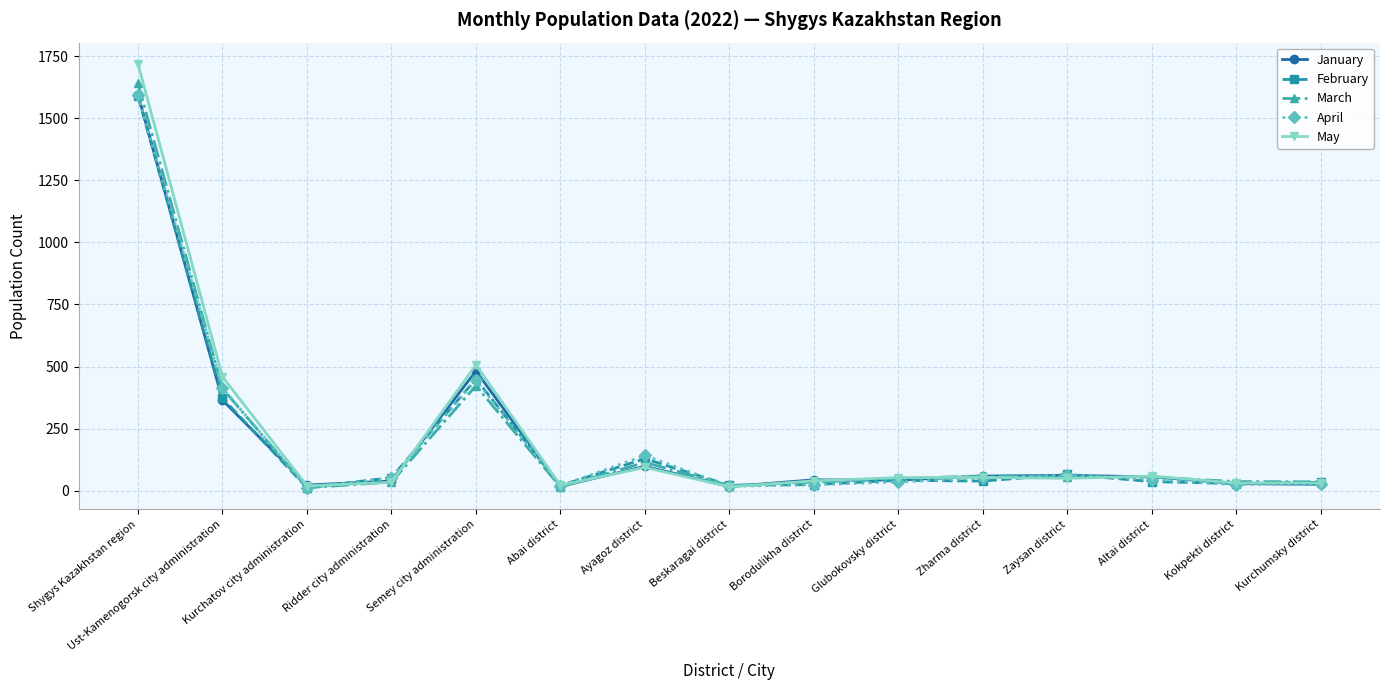

What position from the left is Semey city administration?

5